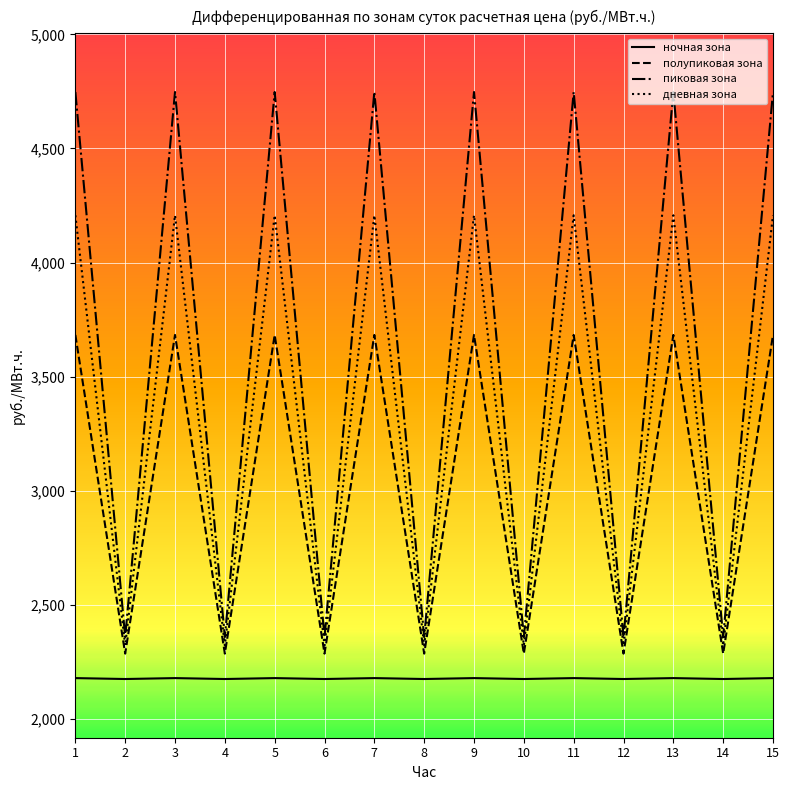

Is the value of полупиковая зона at 1 greater than the value of ночная зона at 2?

Yes